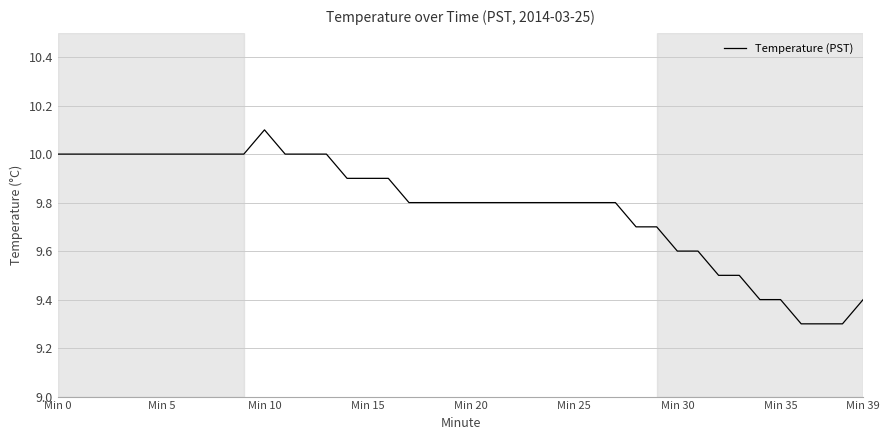

What is the greatest value displayed?

10.1